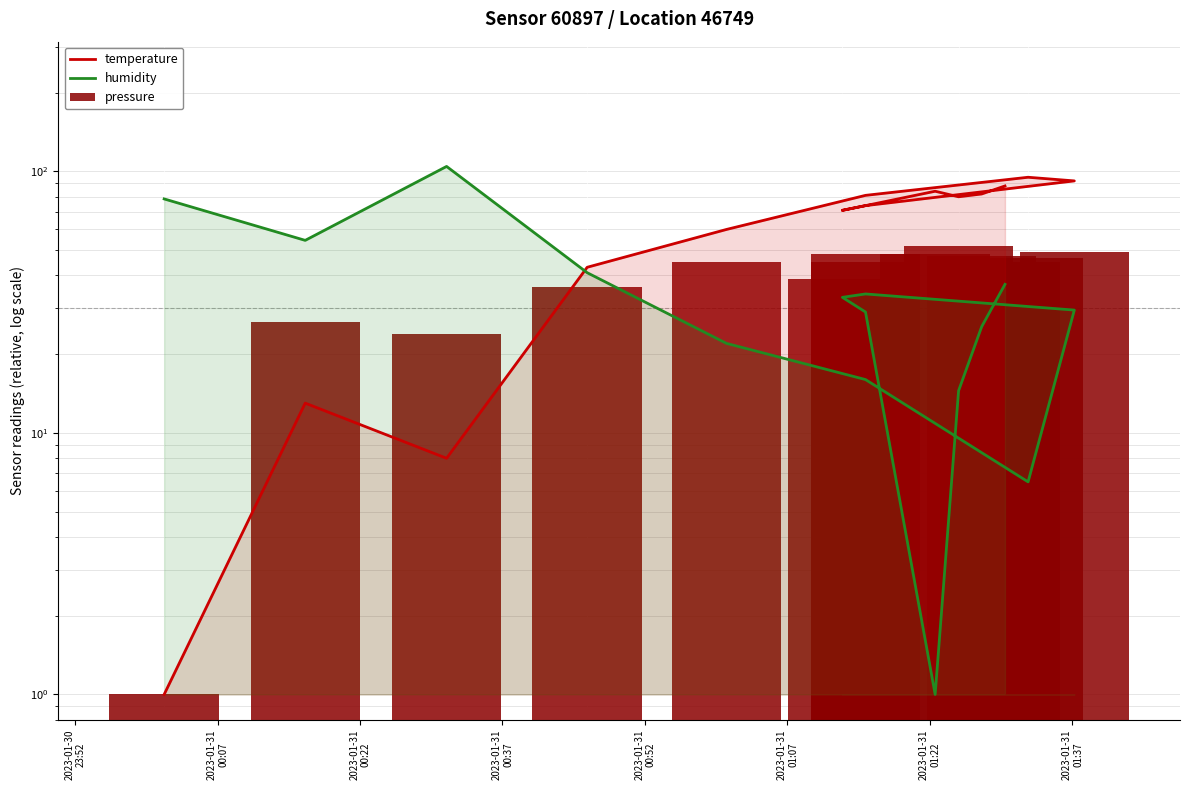

What are all the series names shown in the legend?

temperature, humidity, pressure